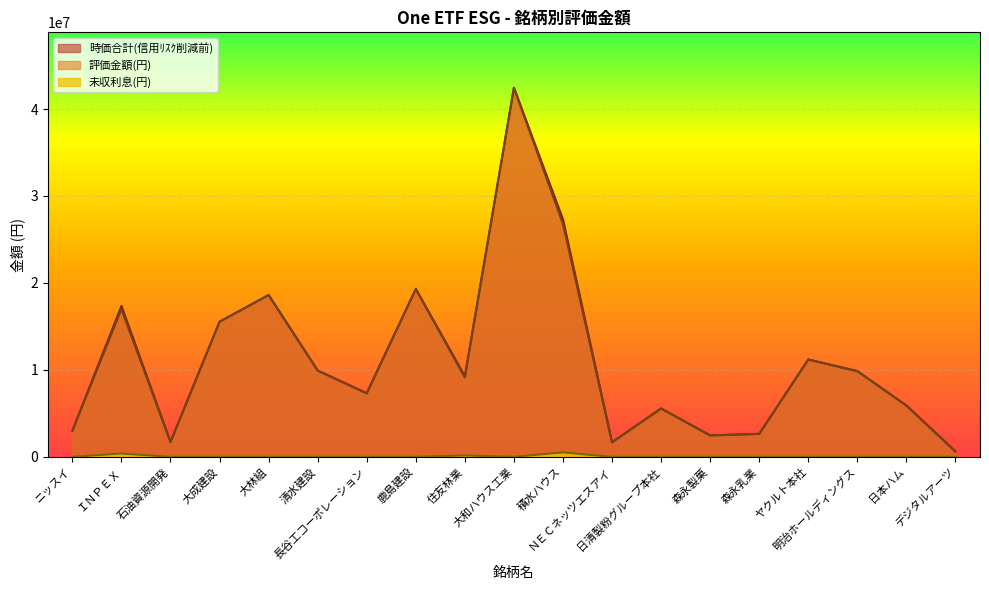

What is the label of the 18th point from the right?

ＩＮＰＥＸ